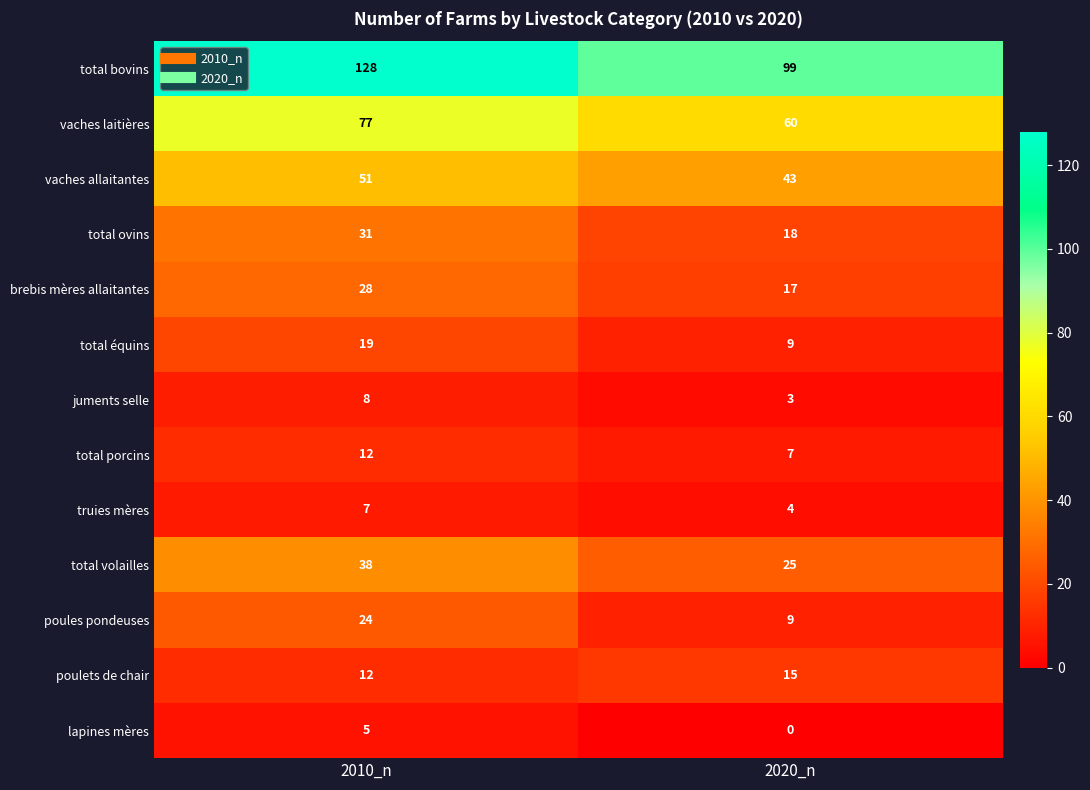

Reading left to right, list all the values displayed in this chart.

total bovins: 128	99
vaches laitières: 77	60
vaches allaitantes: 51	43
total ovins: 31	18
brebis mères allaitantes: 28	17
total équins: 19	9
juments selle: 8	3
total porcins: 12	7
truies mères: 7	4
total volailles: 38	25
poules pondeuses: 24	9
poulets de chair: 12	15
lapines mères: 5	0